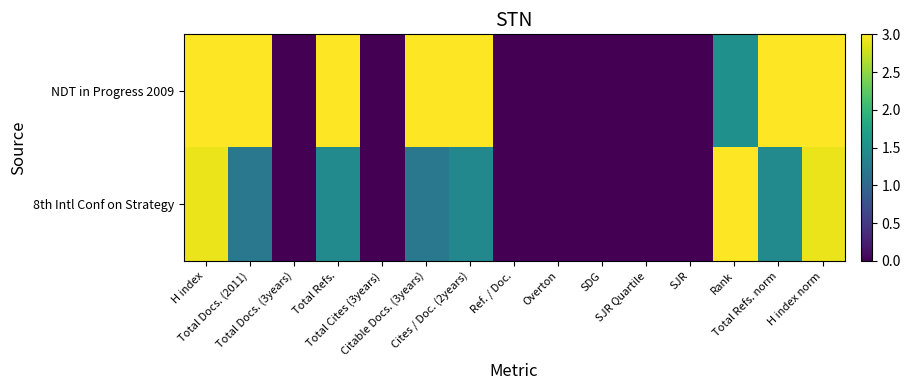

Rank the series by their maximum value, from highest to lowest.

NDT in Progress 2009, 8th Intl Conf on Strategy